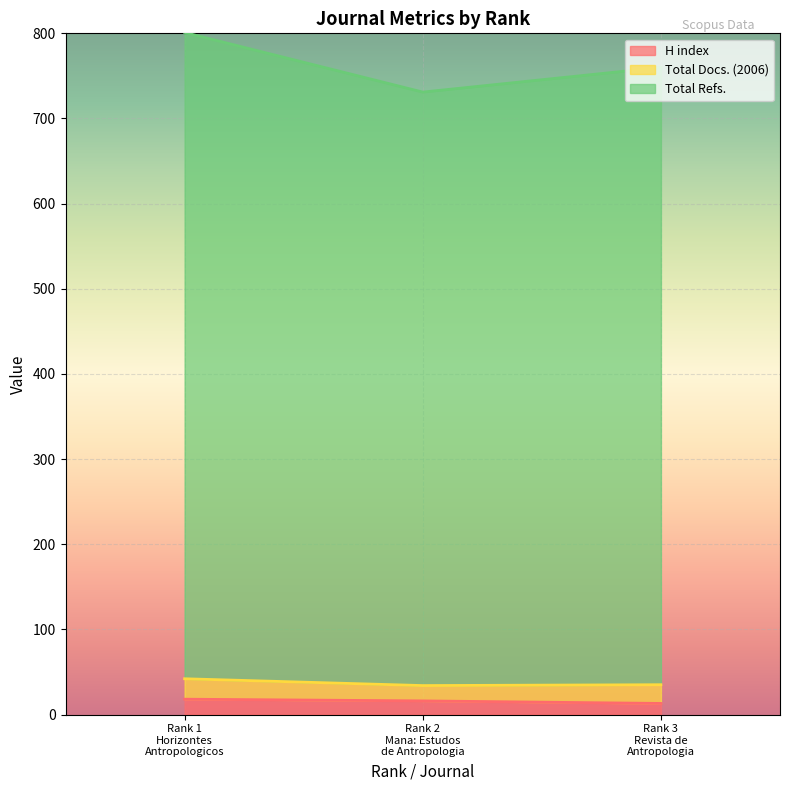

What is the label of the 3rd point from the left?

Rank 3
Revista de
Antropologia